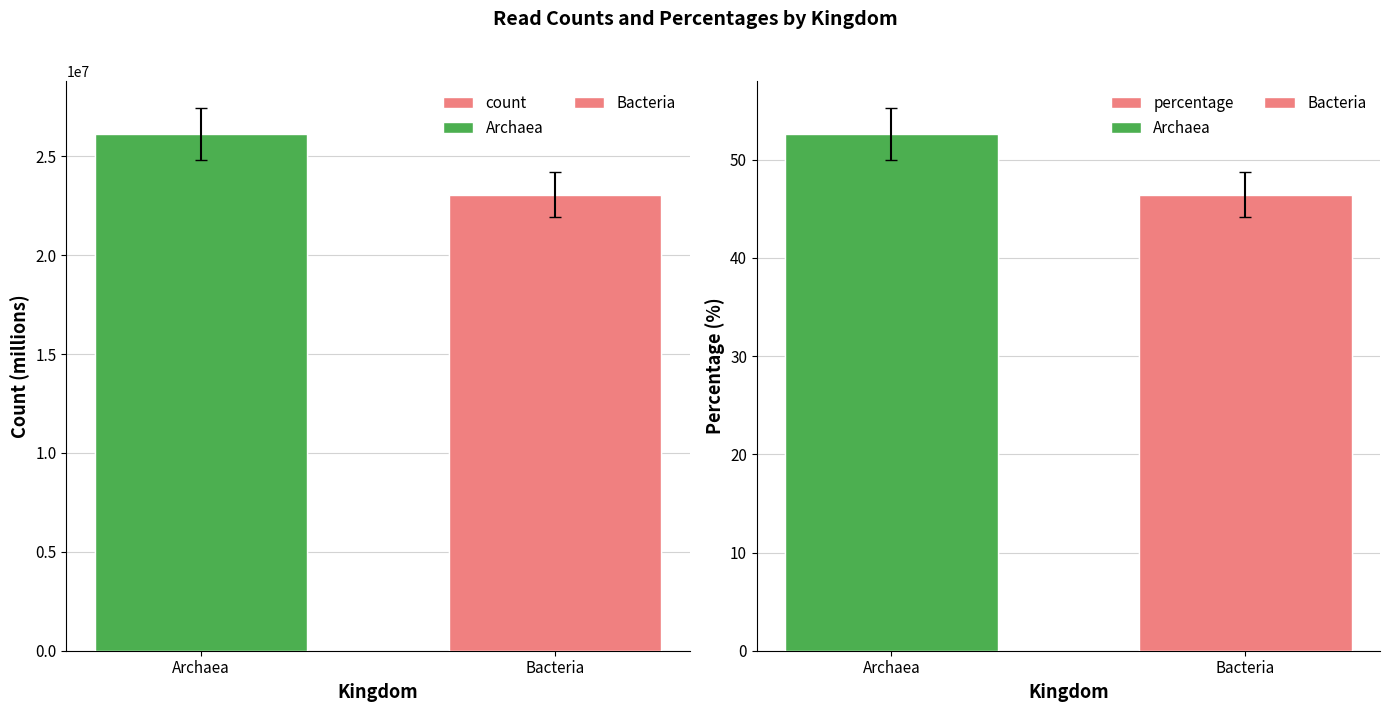

Reading right to left, extract all data points from this chart.

count: Bacteria=23059346.0	Archaea=26116631.0
percentage: Bacteria=46.5	Archaea=52.6